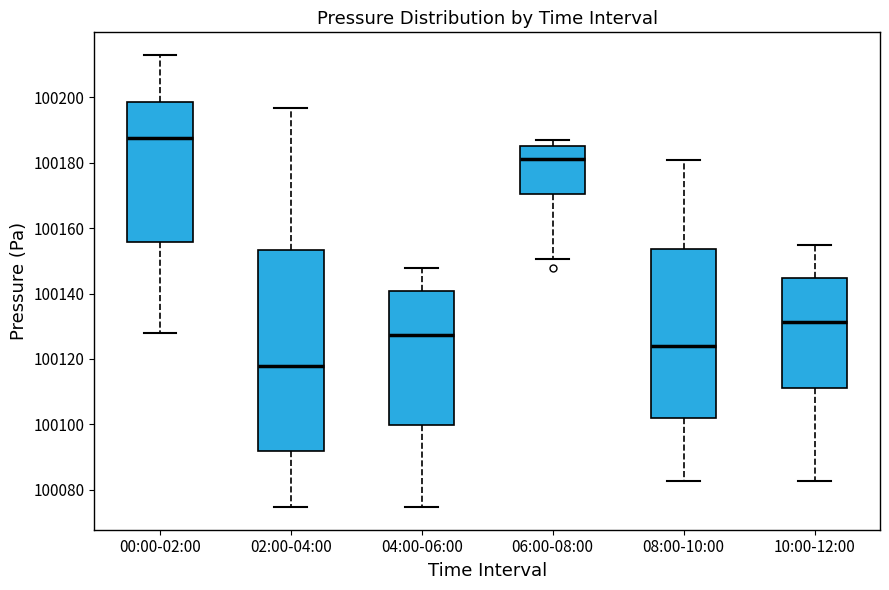

Which box's median line is the highest?

00:00-02:00